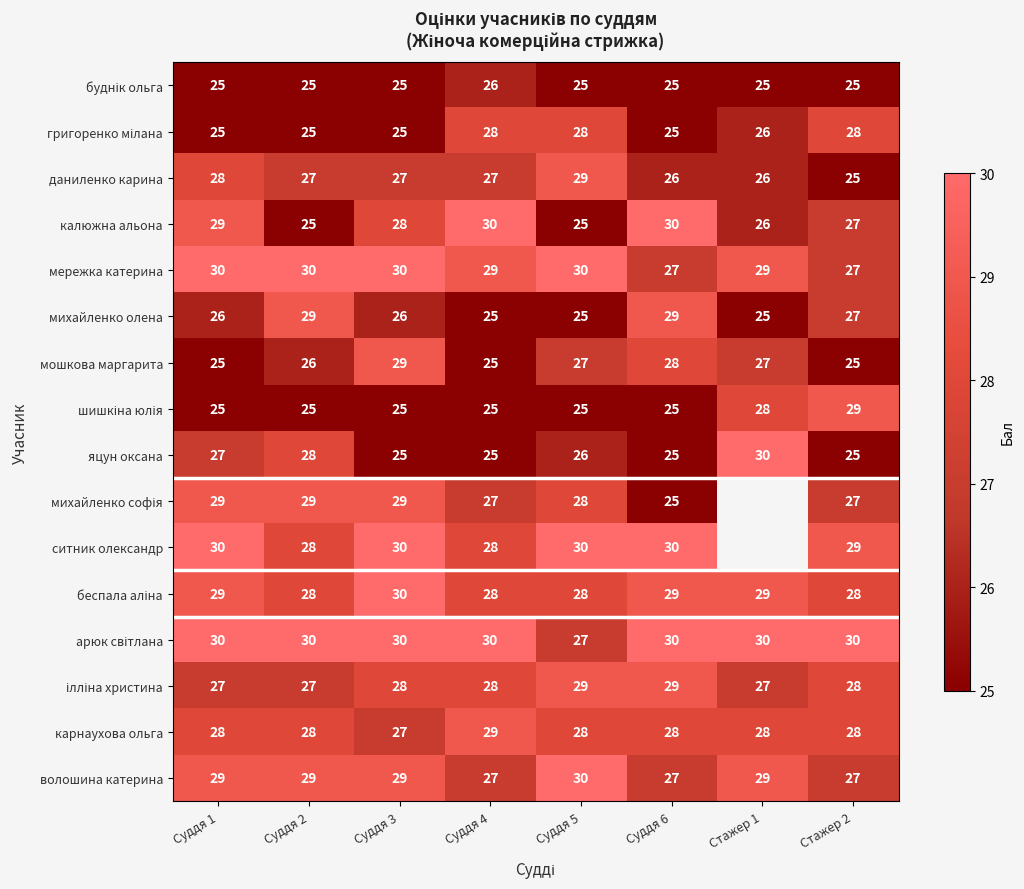

How many series are shown in this chart?

16